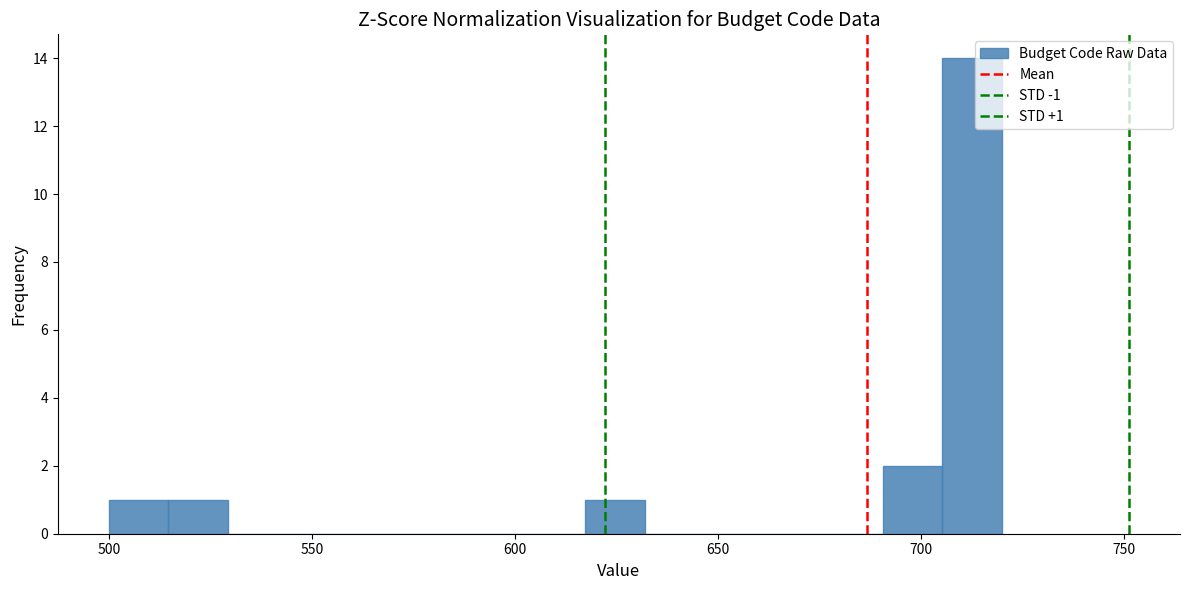

Around what value on the x-axis is the tallest bar? Give the approximate position of its centre, as read against the axis.

715